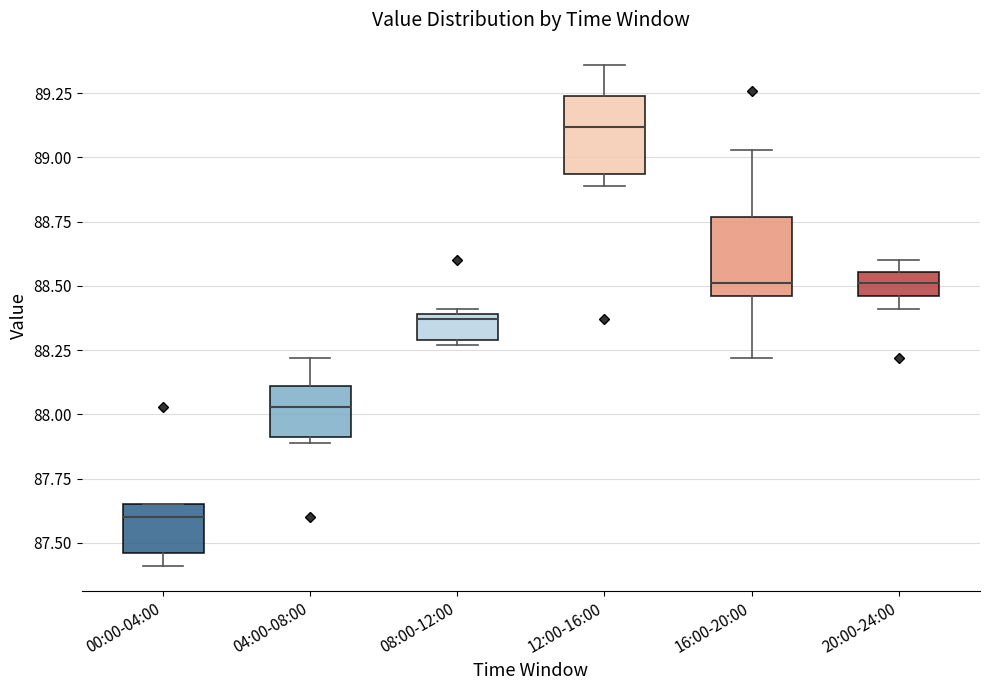

Which box has the lowest median line?

00:00-04:00